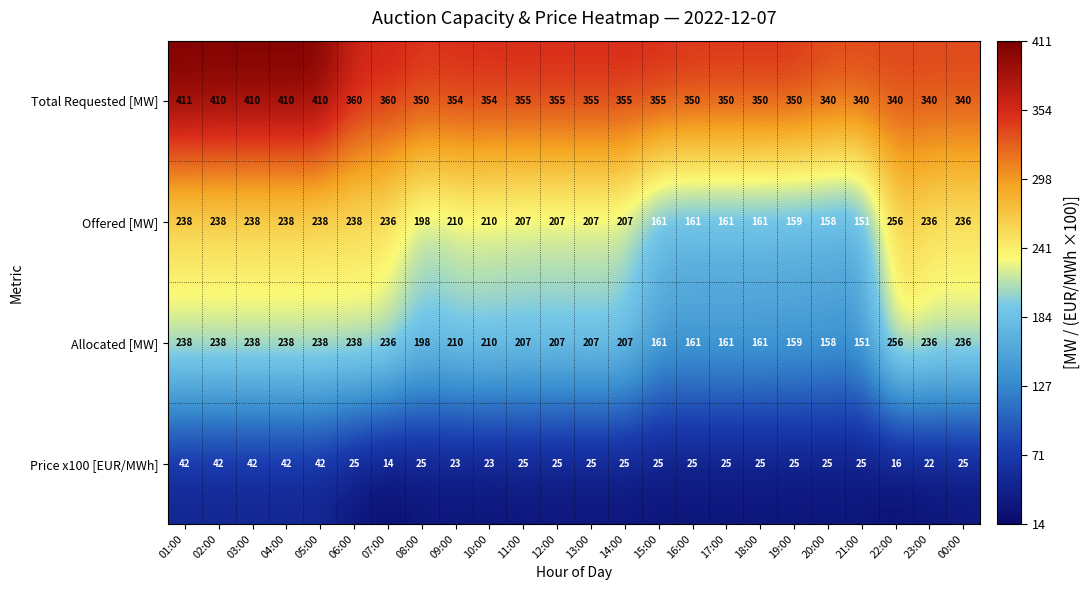

At which label does Allocated [MW] first exceed 210?

01:00